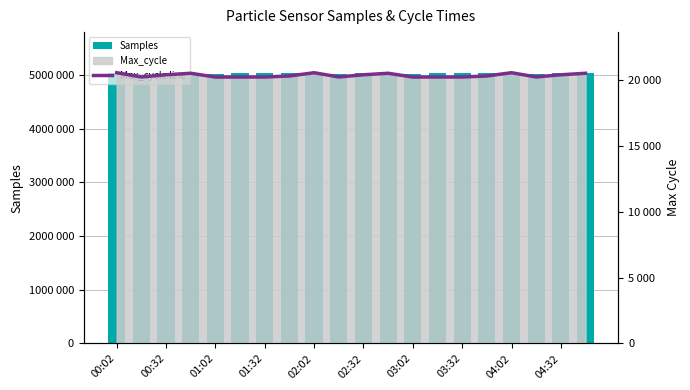

Which series has the largest total across all categories?

Samples